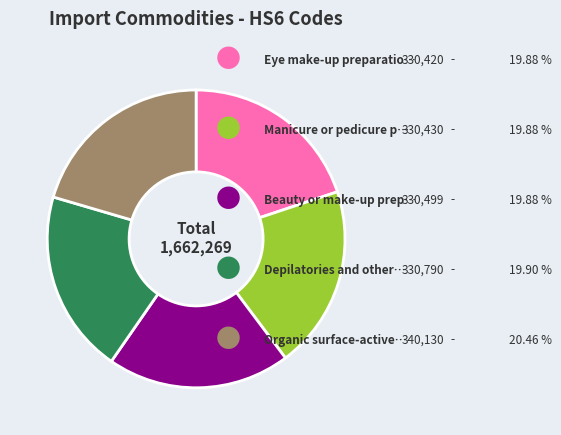

Is there any slice that represents more than half of the pie?

No